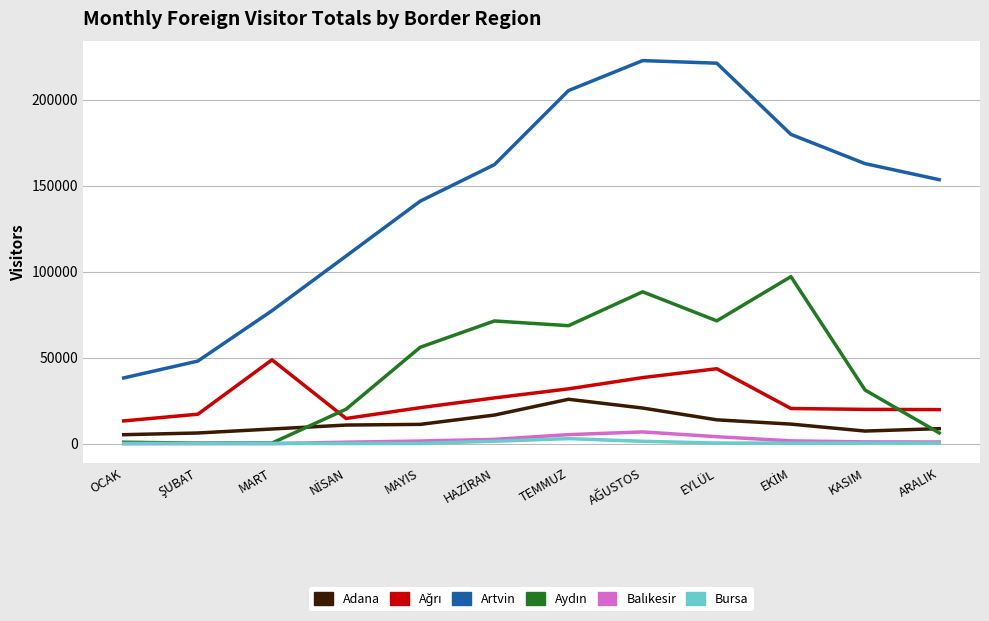

What is the maximum value shown in the chart?

222762